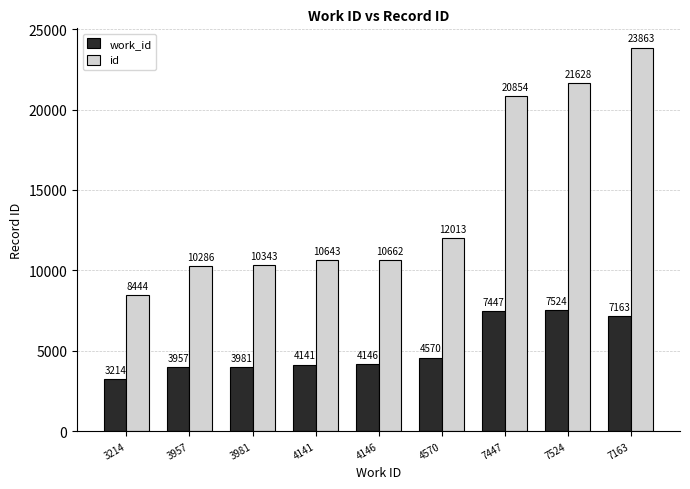

Reading left to right, what are all the values shown in this chart?

work_id: 3214=3214	3957=3957	3981=3981	4141=4141	4146=4146	4570=4570	7447=7447	7524=7524	7163=7163
id: 3214=8444	3957=10286	3981=10343	4141=10643	4146=10662	4570=12013	7447=20854	7524=21628	7163=23863